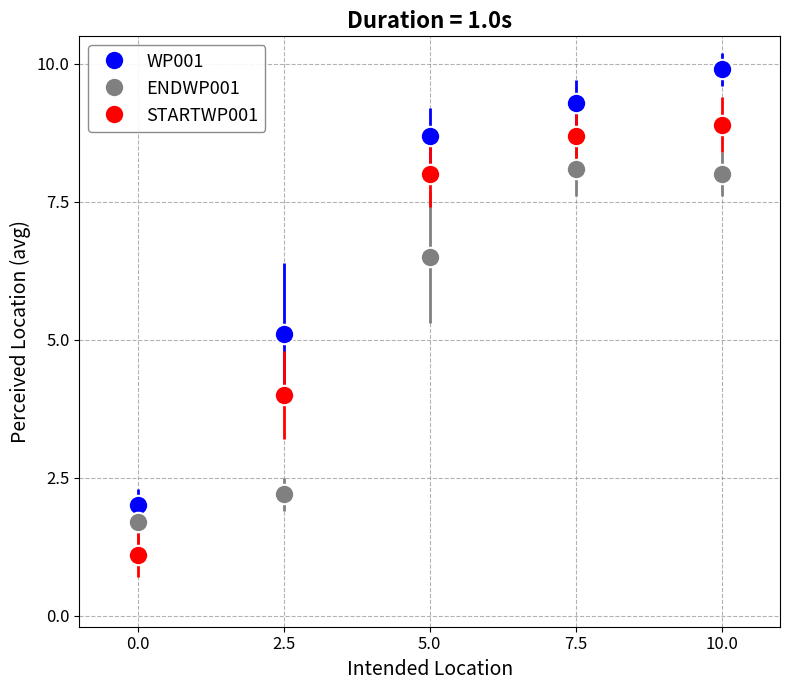

Which series changed the most between 5.0 and 7.5?

ENDWP001